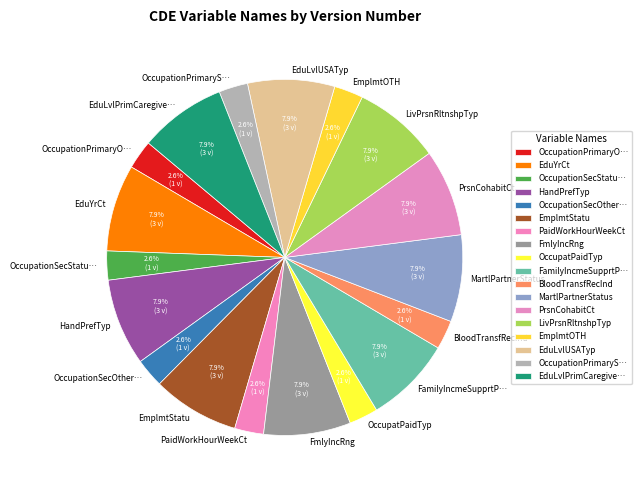

Approximately how many times larger is the value at OccupationPrimaryS… compared to EmplmtOTH?

1.0